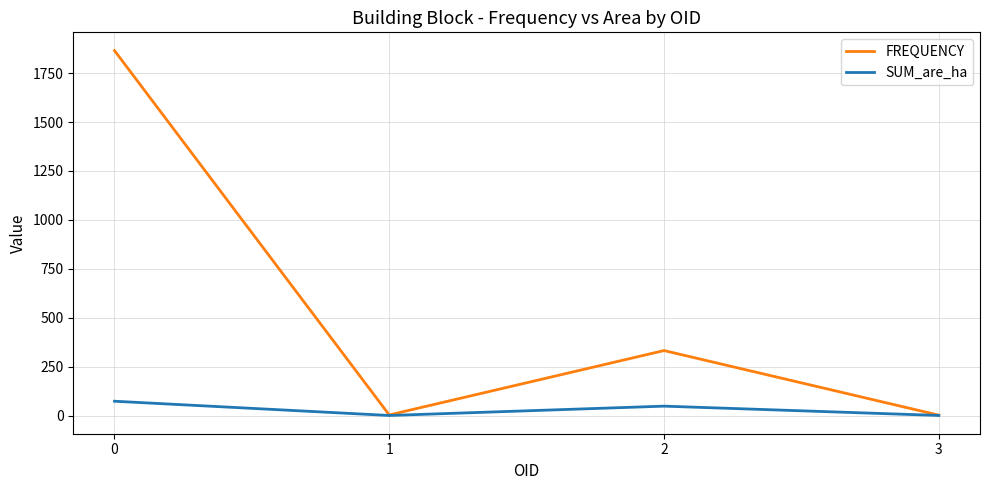

What is the highest value of the FREQUENCY series?

1865.0